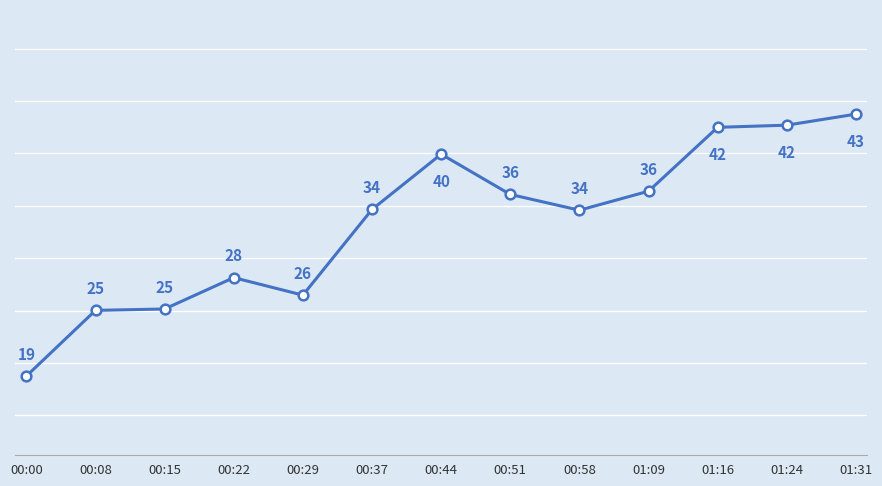

How many categories are shown in the chart?

13